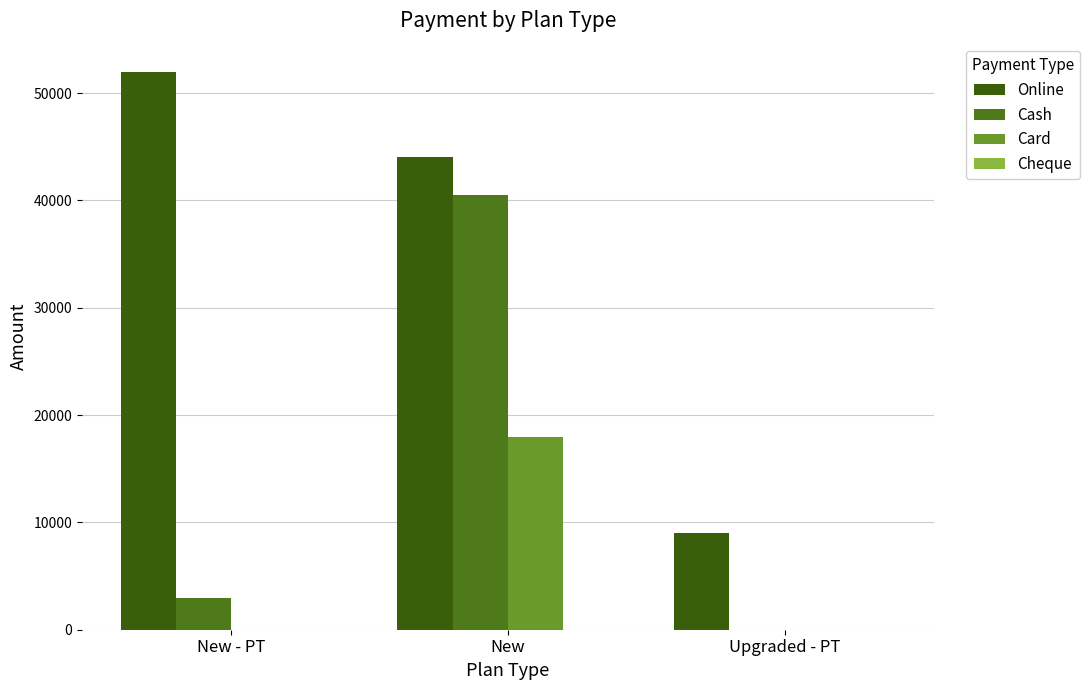

At how many categories does at least one series exceed 12580?

2